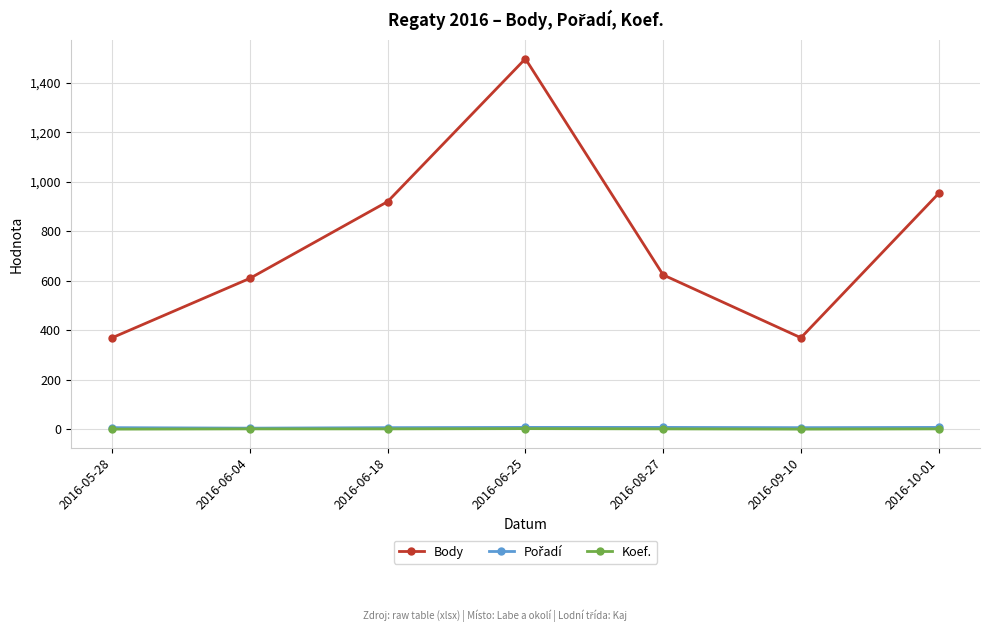

What is the label of the 7th point from the right?

2016-05-28